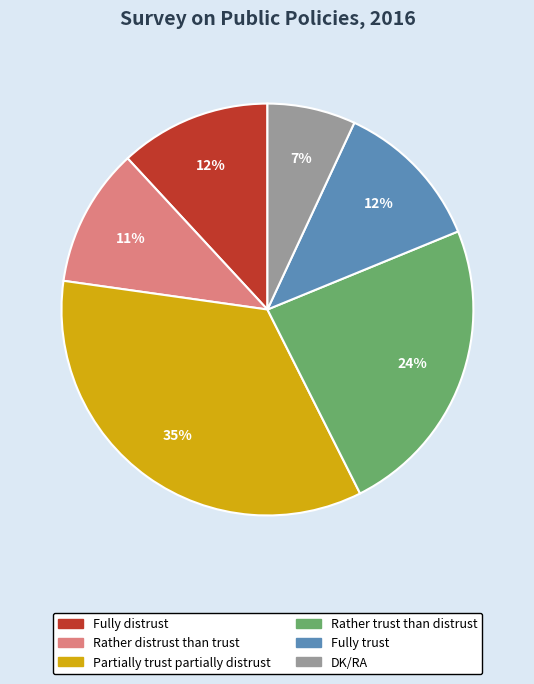

Approximately how many times larger is the value at Fully distrust compared to Partially trust partially distrust?

0.3